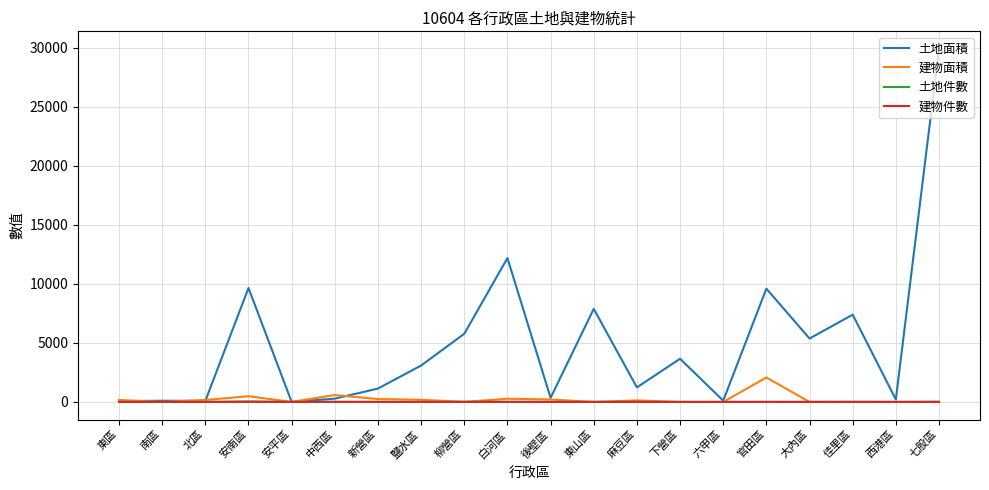

Which category has the highest value across all series?

七股區